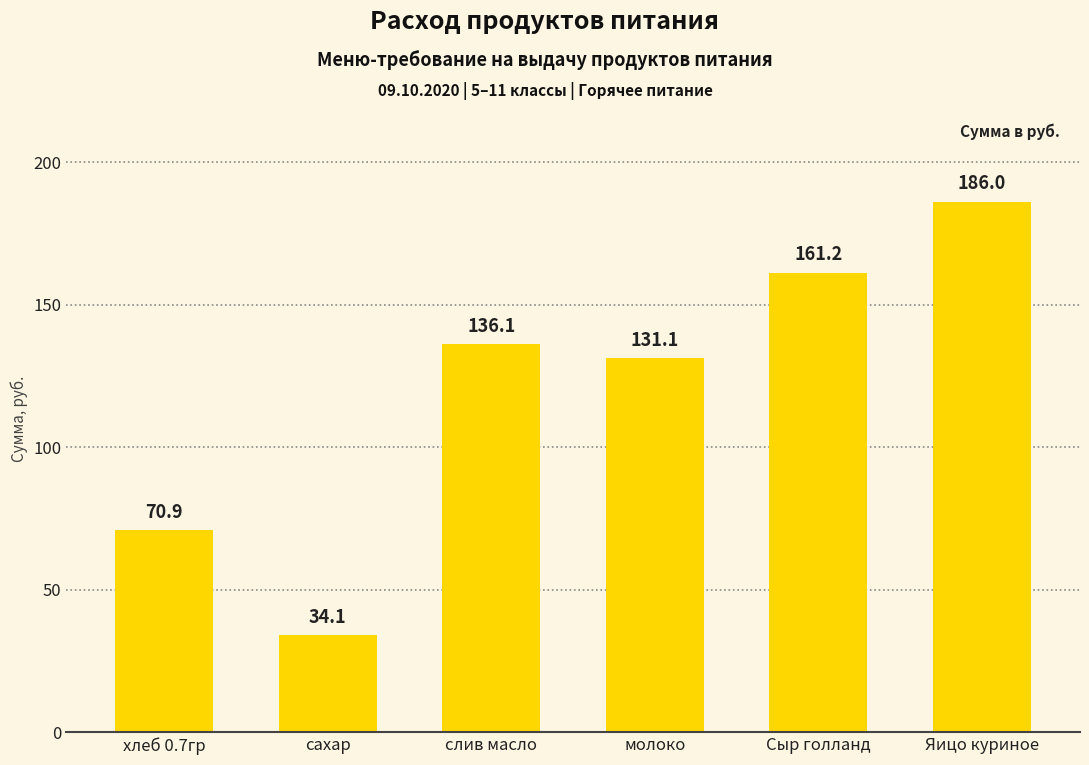

At which category does the chart reach its minimum across all series?

сахар